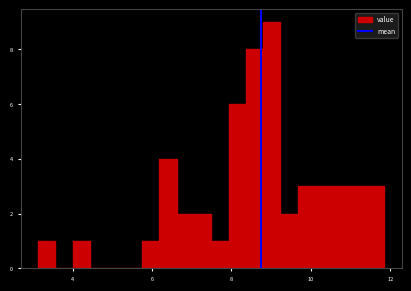

Around what value on the x-axis is the tallest bar? Give the approximate position of its centre, as read against the axis.

9.0